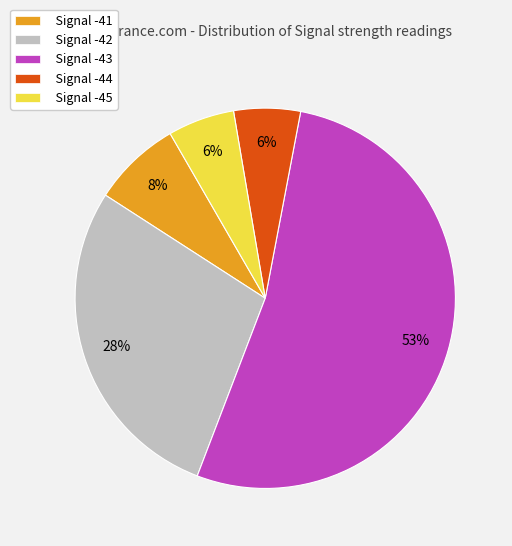

Is there any slice that represents more than half of the pie?

Yes